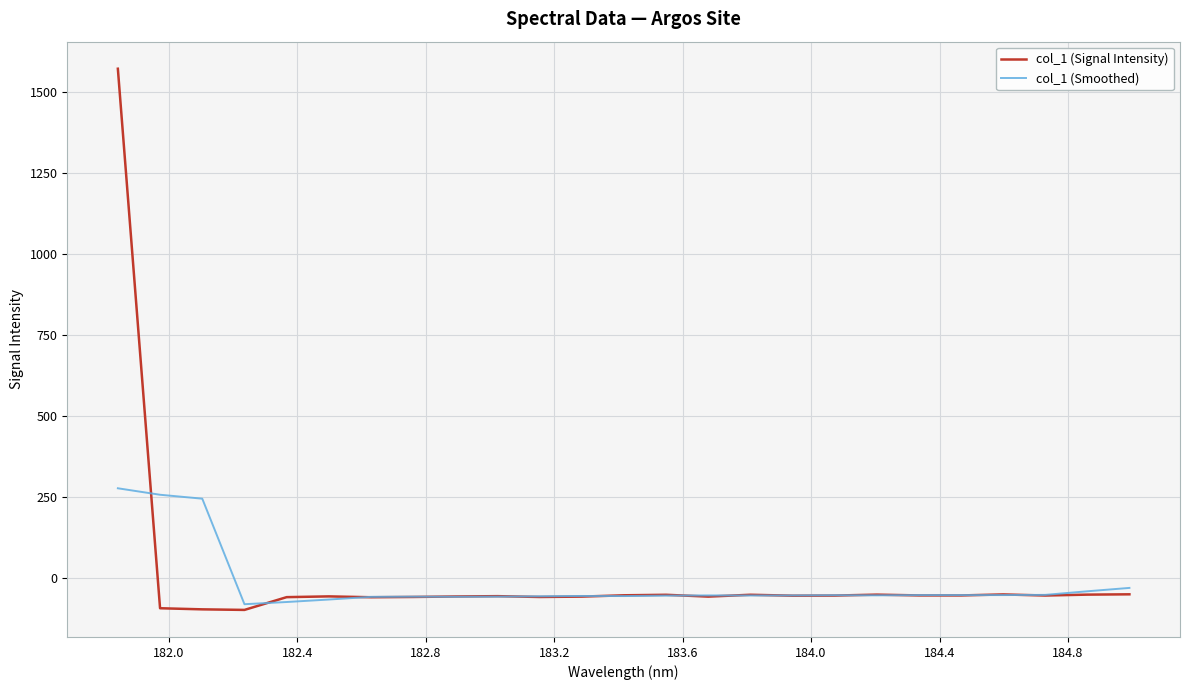

What is the sum of all col_1 (Smoothed) values?

-482.1